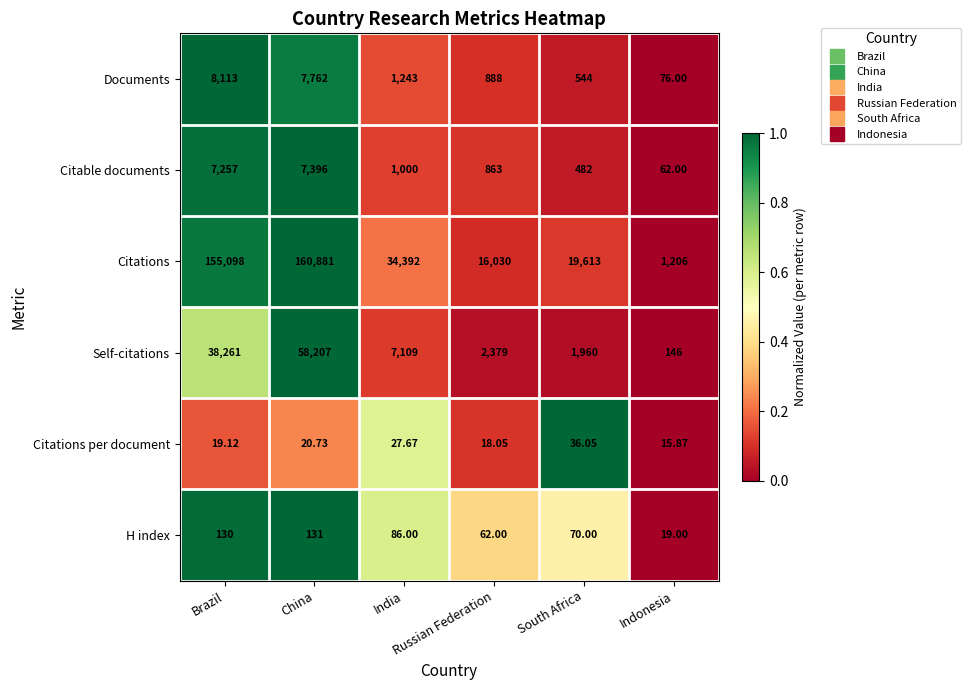

What is the maximum value shown in the chart?

160881.0